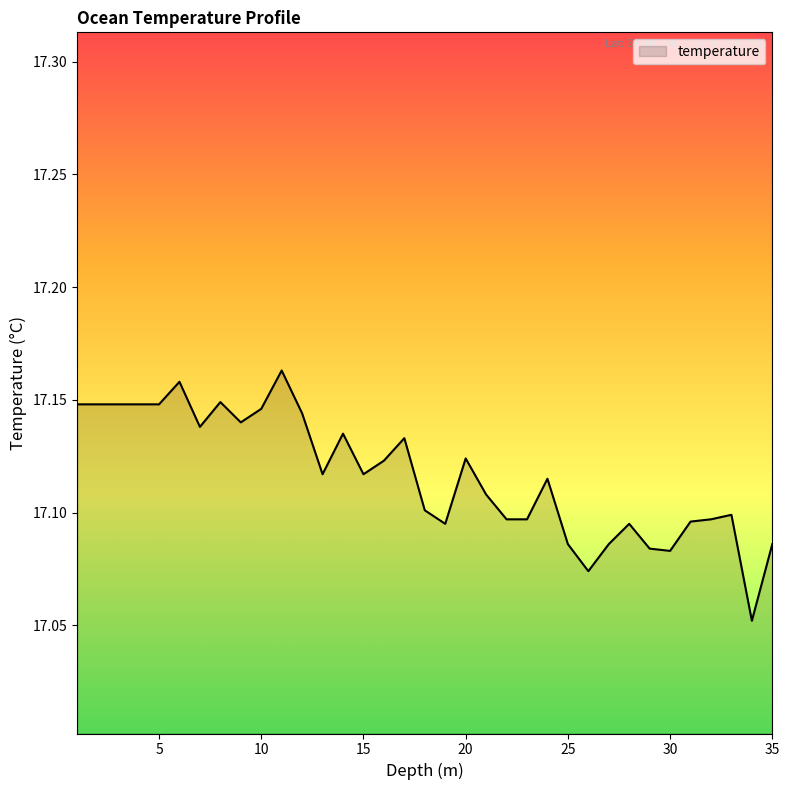

Does the chart have visible grid lines?

No